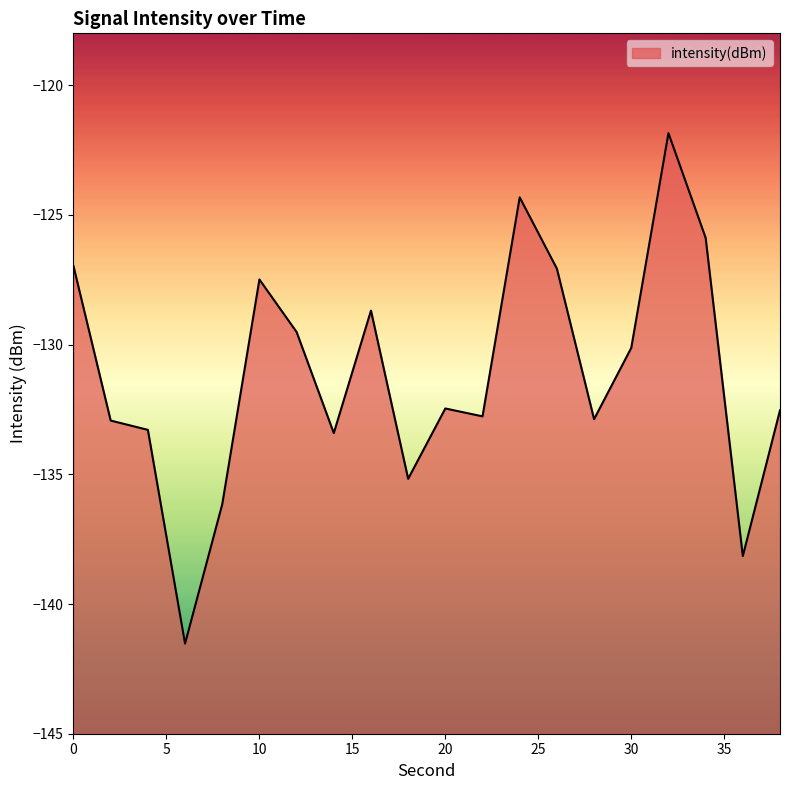

How many interior local valleys (lower than both neighbors) does the data have?

6